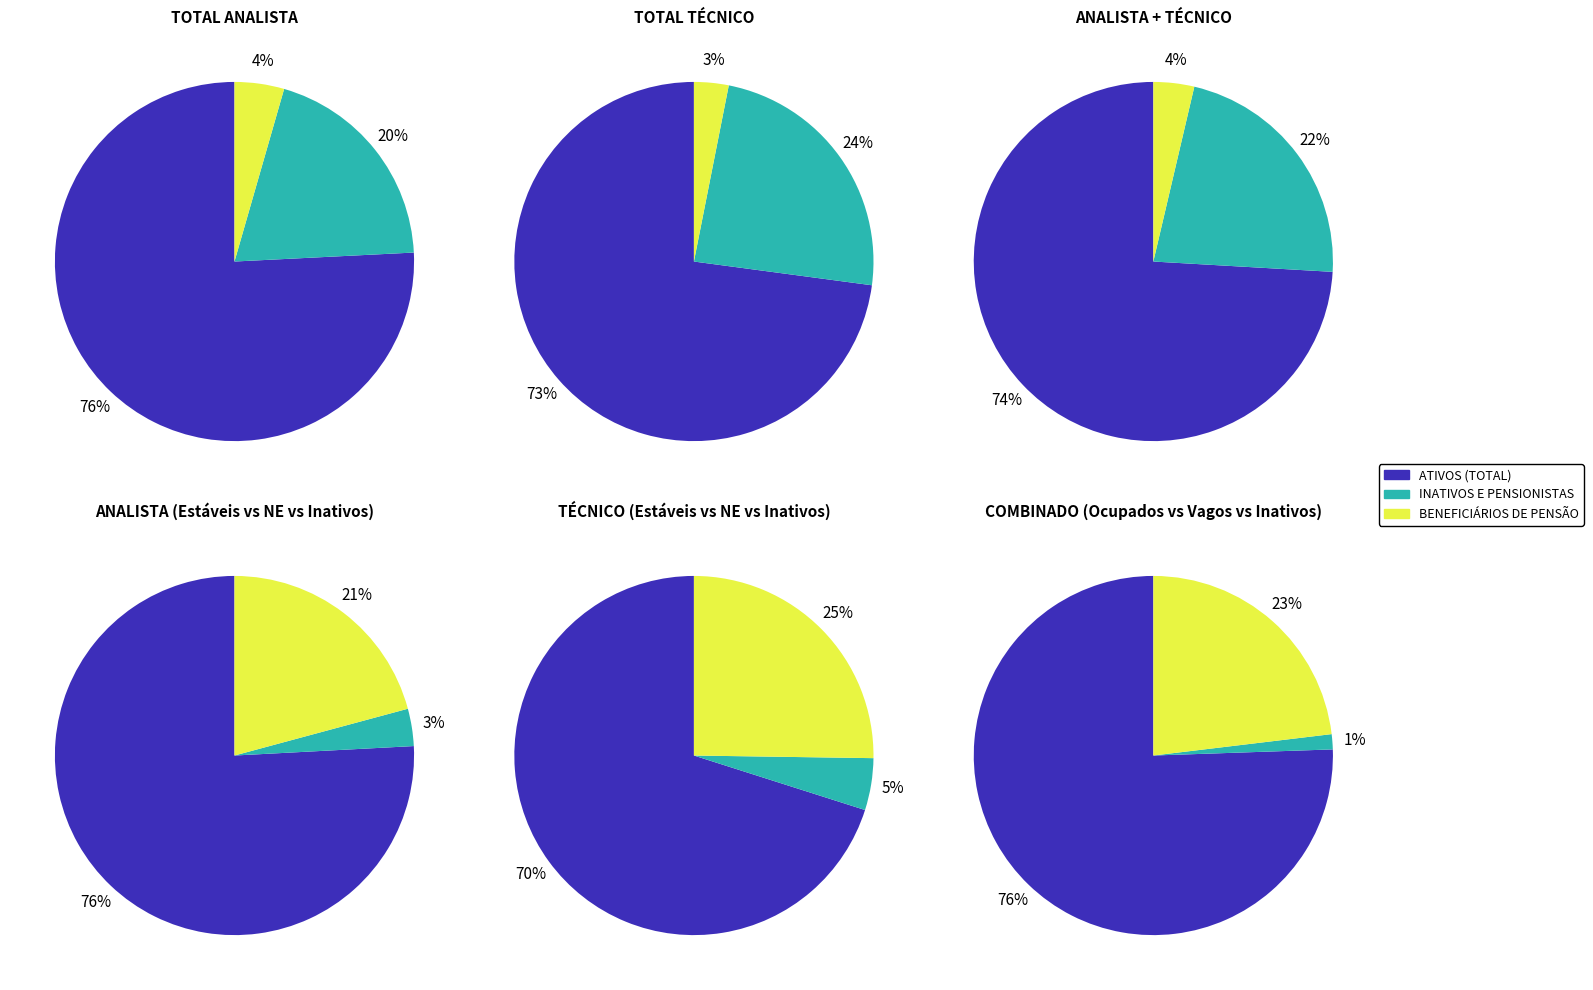

Which has a higher value, ATIVOS (TOTAL) or BENEFICIÁRIOS DE PENSÃO?

ATIVOS (TOTAL)